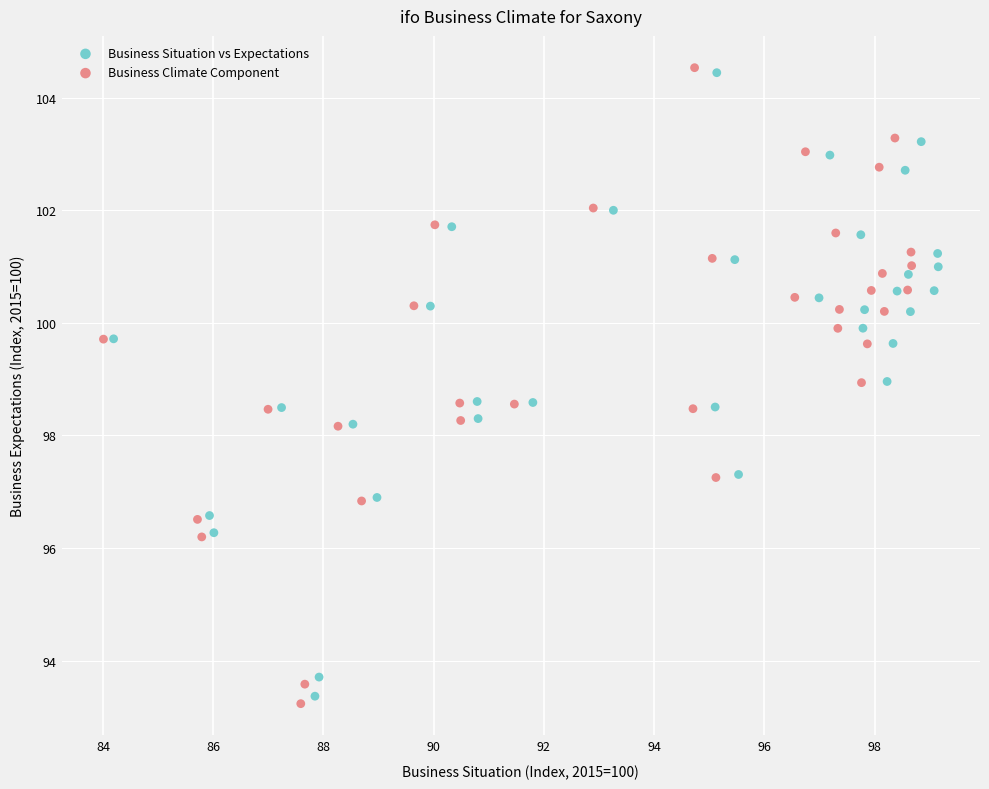

What are all the series names shown in the legend?

Business Situation vs Expectations, Business Climate Component